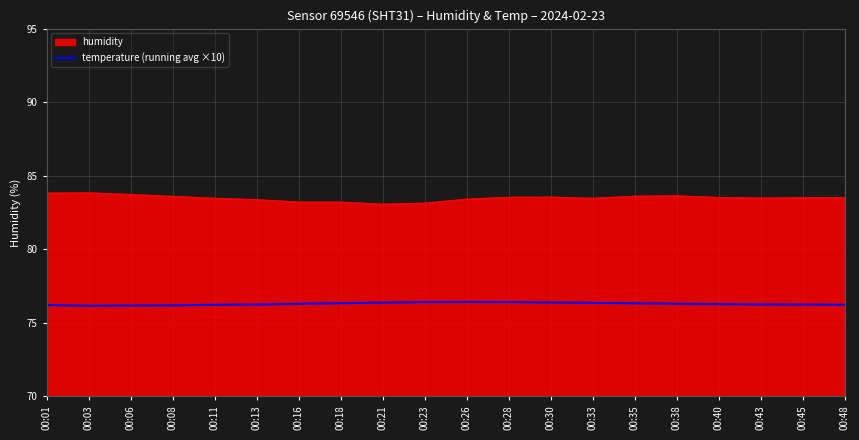

True or false: temperature (running avg ×10) has a value of 120.4 at 00:26.

False